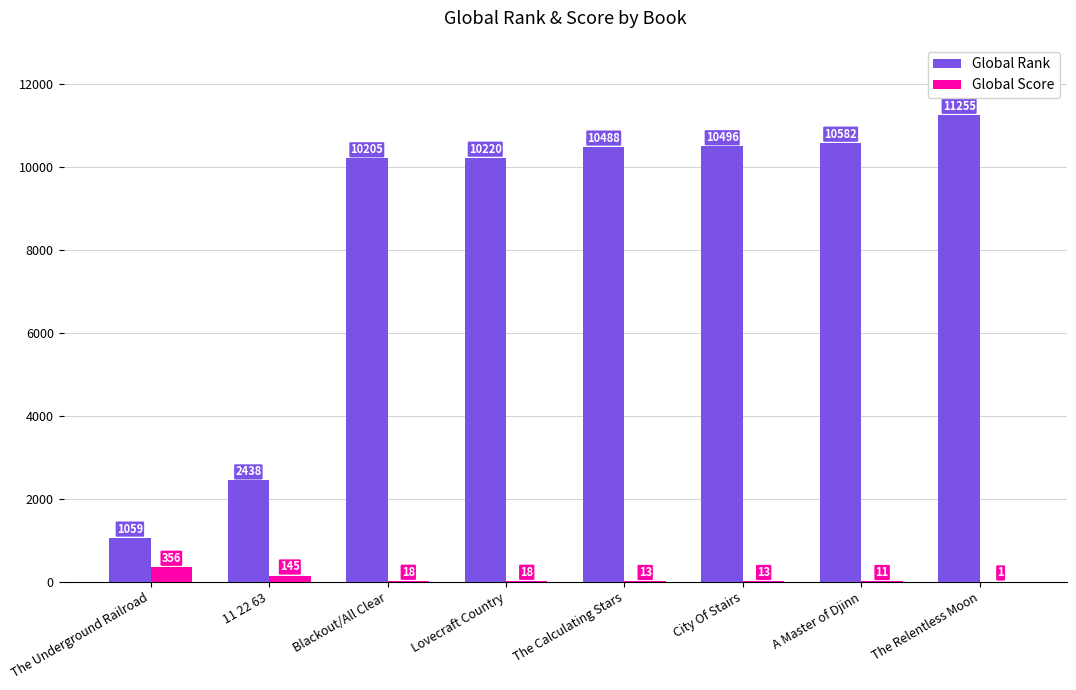

How many groups of bars are there?

8